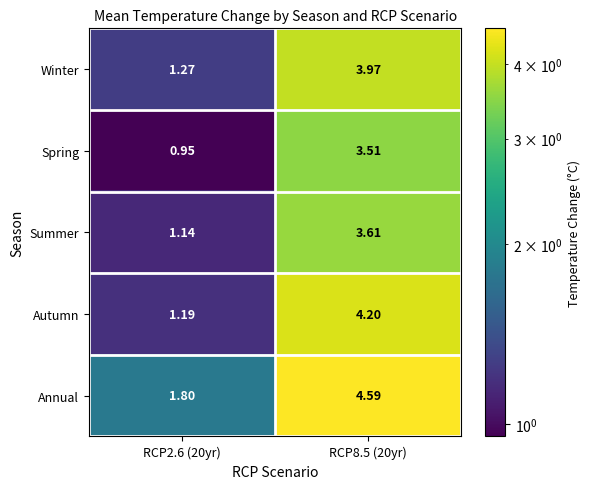

Between RCP2.6 (20yr) and RCP8.5 (20yr), which series saw the biggest shift?

Autumn